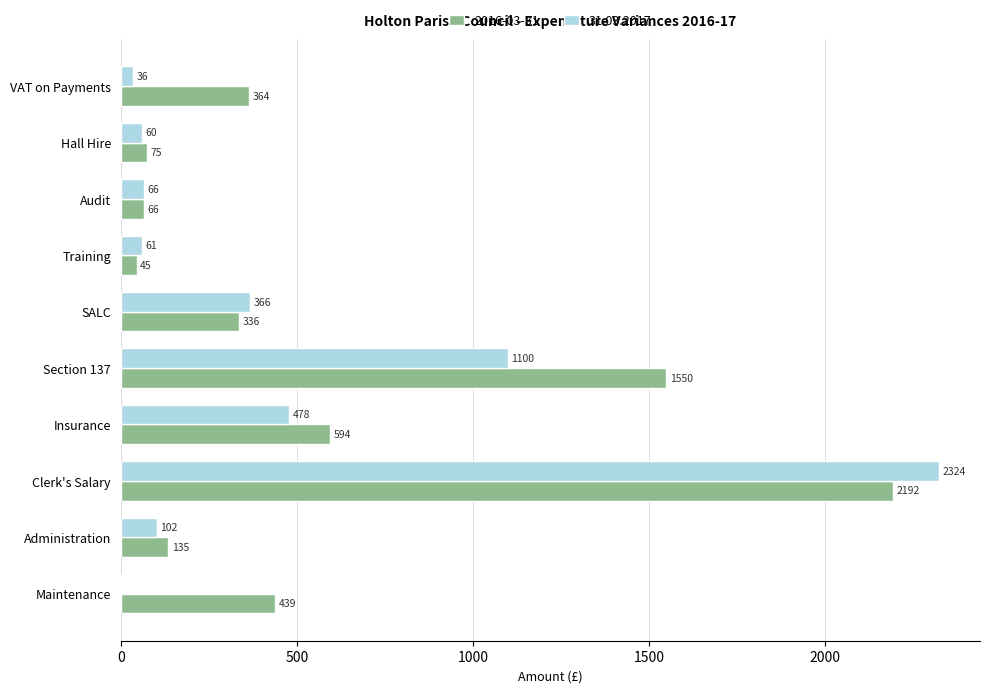

Between Administration and Clerk's Salary, which series saw the biggest shift?

31.03.2017